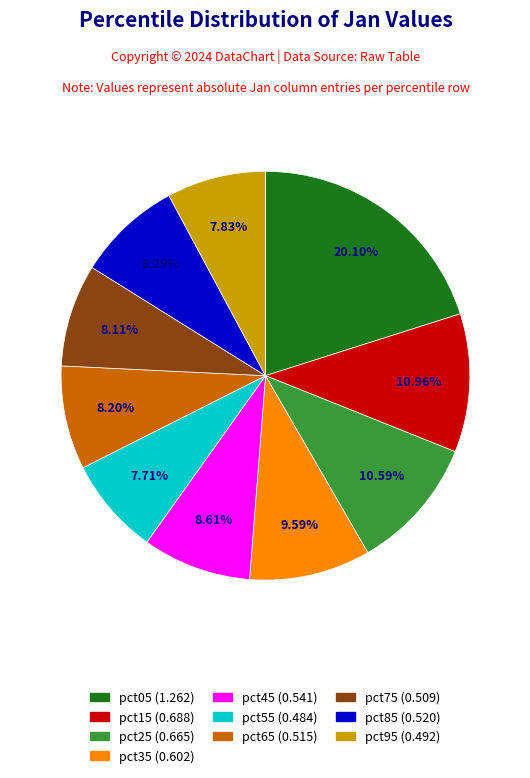

How many segments does this pie chart have?

10